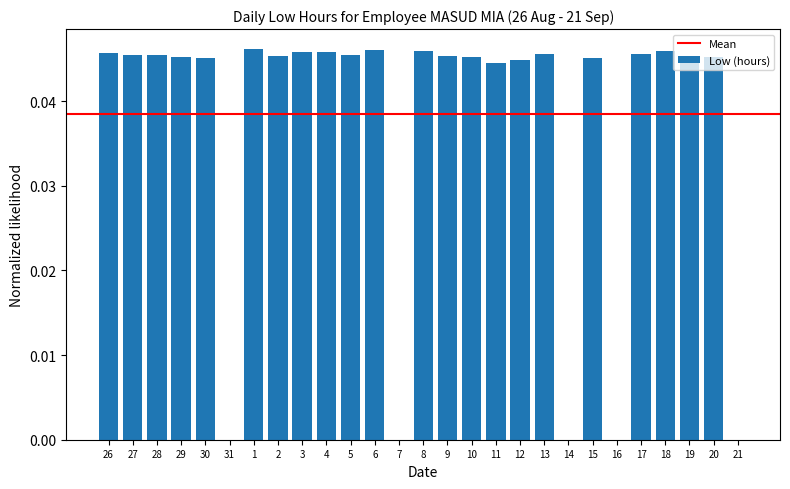

Between 6 and 17, which is larger?

6